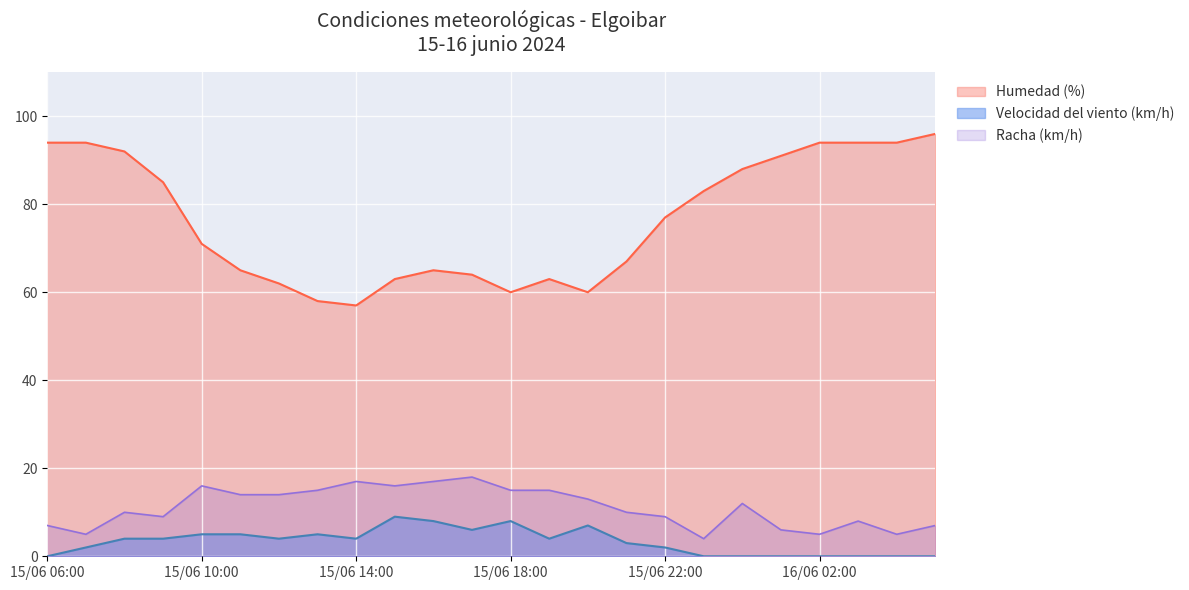

At how many categories does at least one series exceed 92?

6